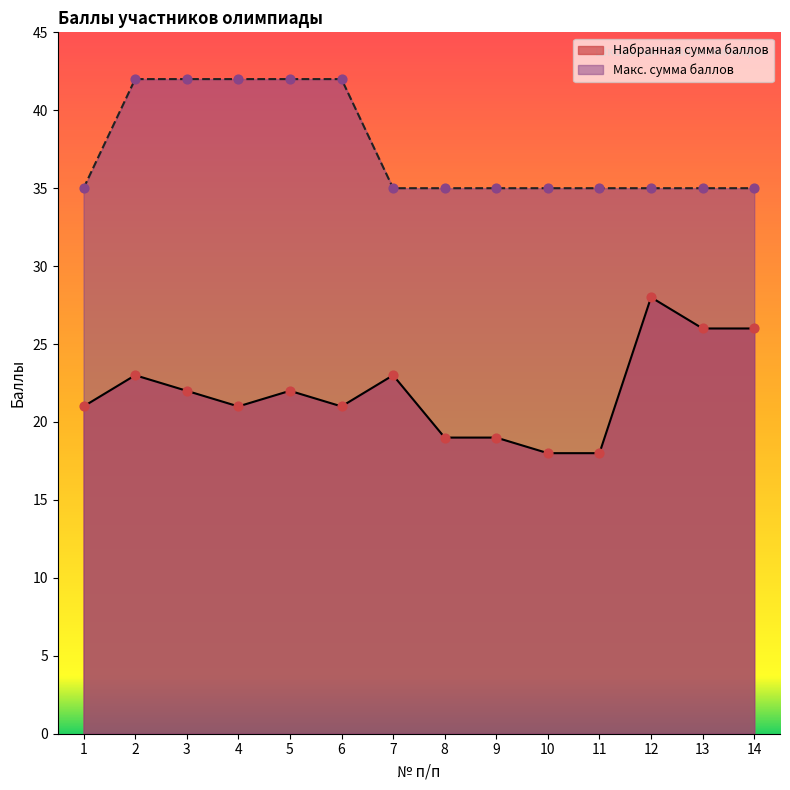

Is the value of Набранная сумма баллов at 13 greater than the value of Макс. сумма баллов at 9?

No